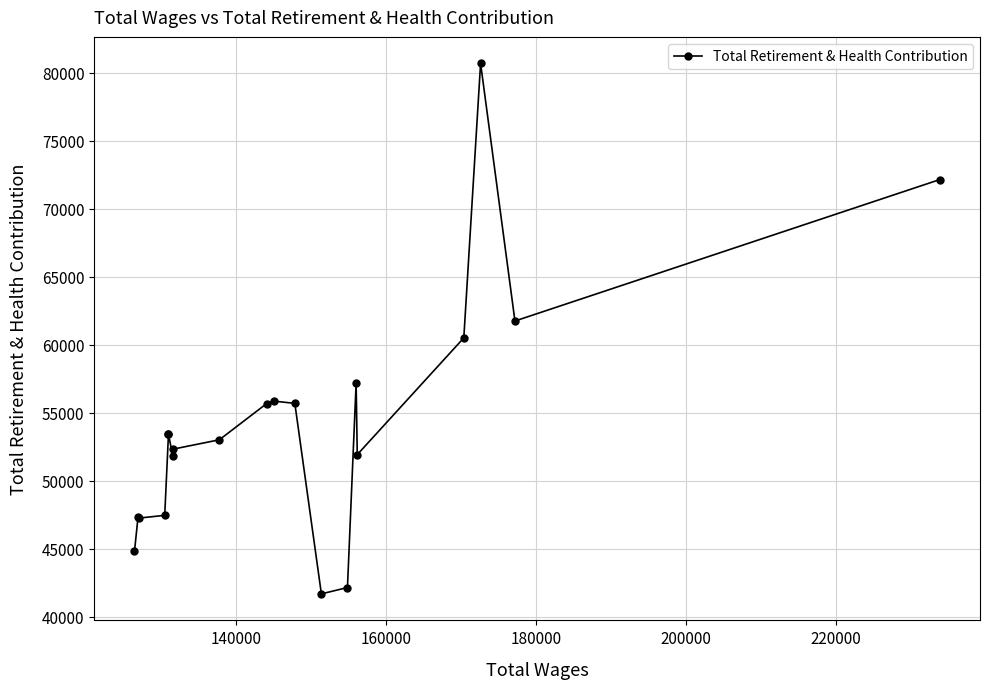

The chart shows a value of 61485 at 19. True or false?

False